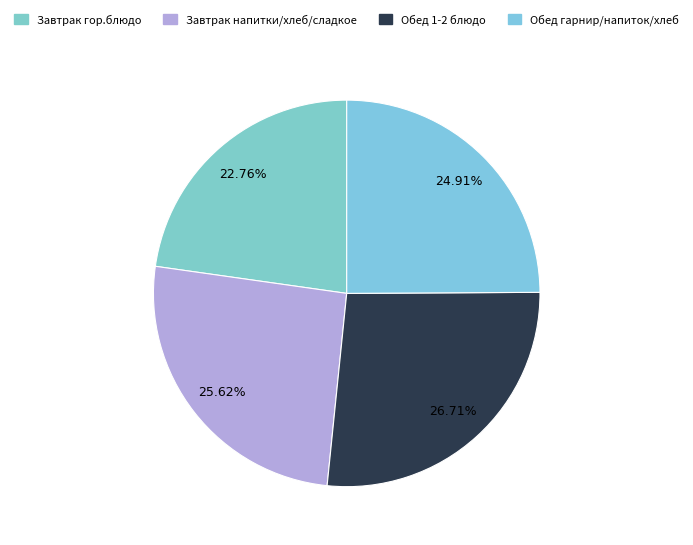

Is there any slice that represents more than half of the pie?

No